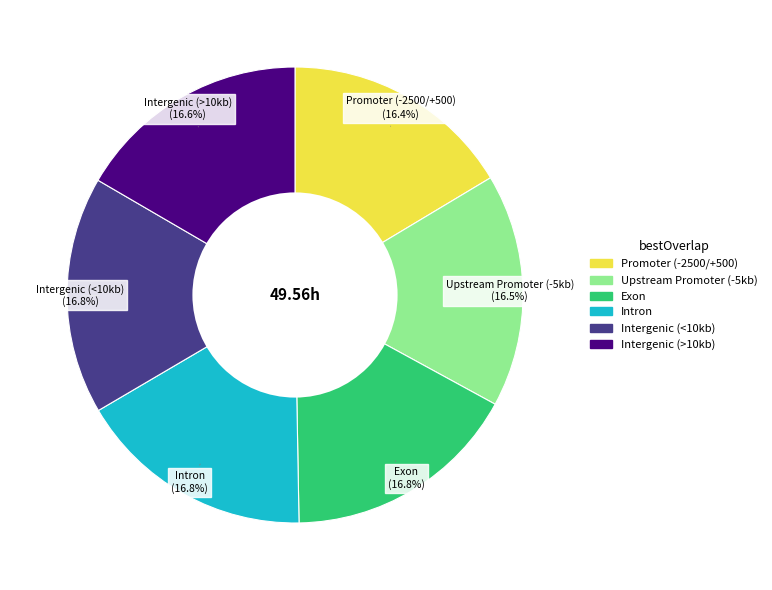

Does any single category account for the majority?

No